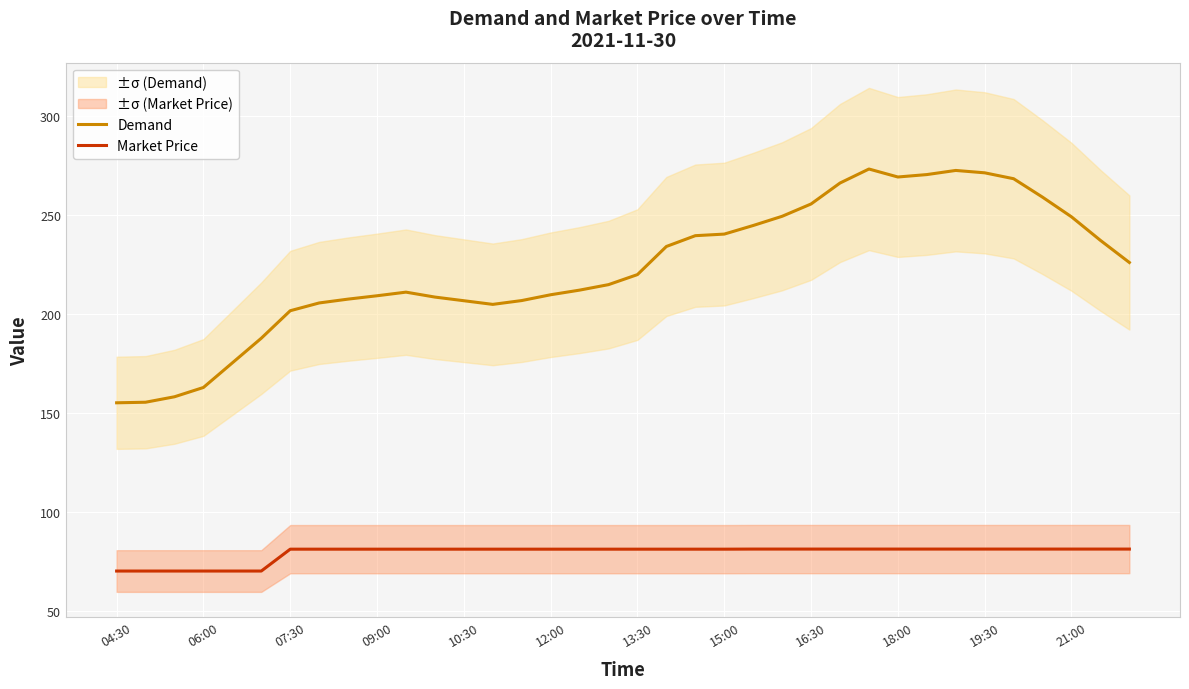

Is it true that Demand equals 131.0 at 32?

False